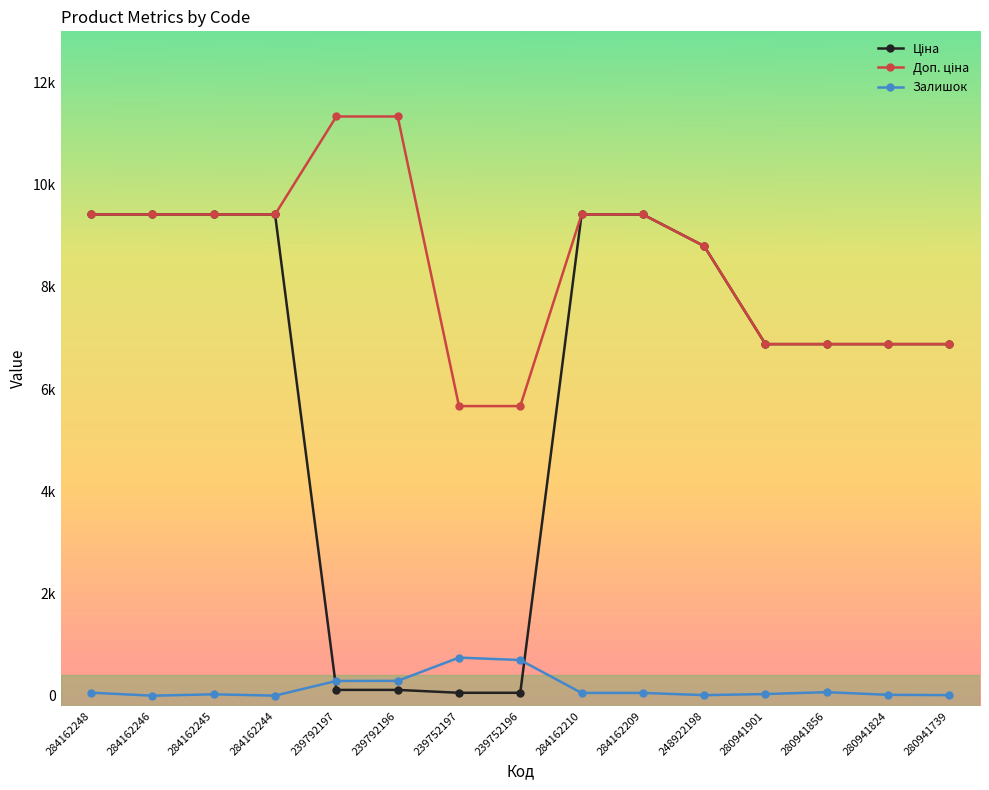

How many intersections are there between Ціна and Залишок?

2